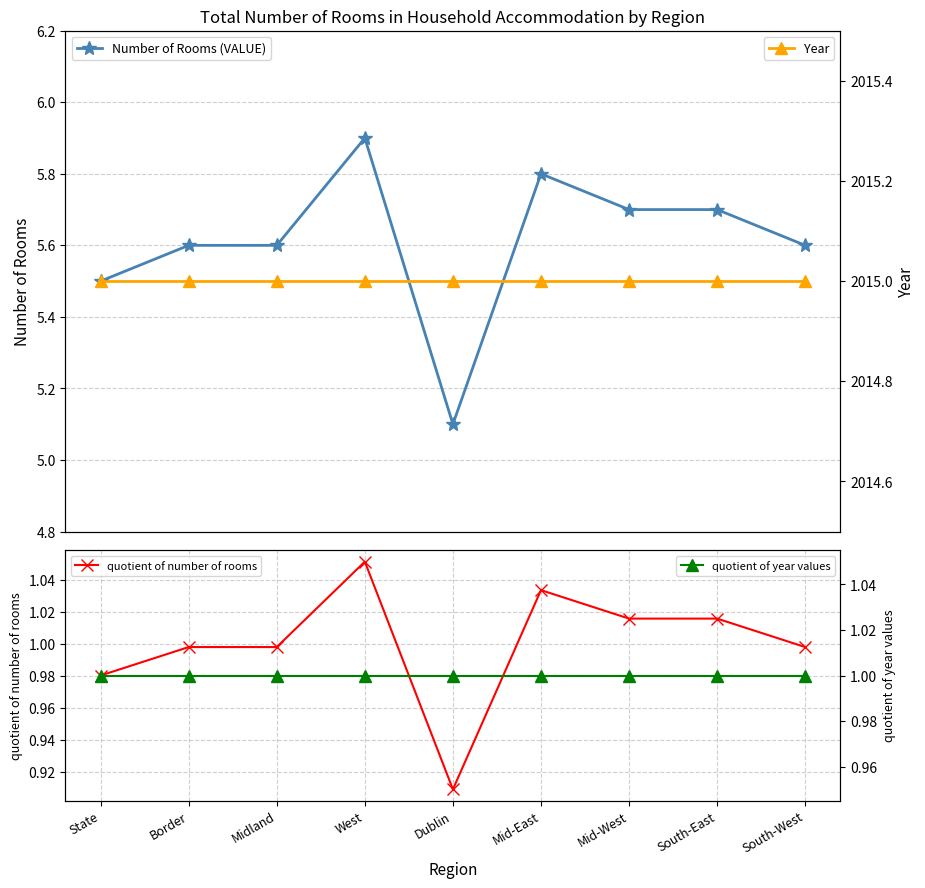

List the labels in order of Number of Rooms (VALUE) value, smallest first.

Dublin, State, Border, Midland, South-West, Mid-West, South-East, Mid-East, West